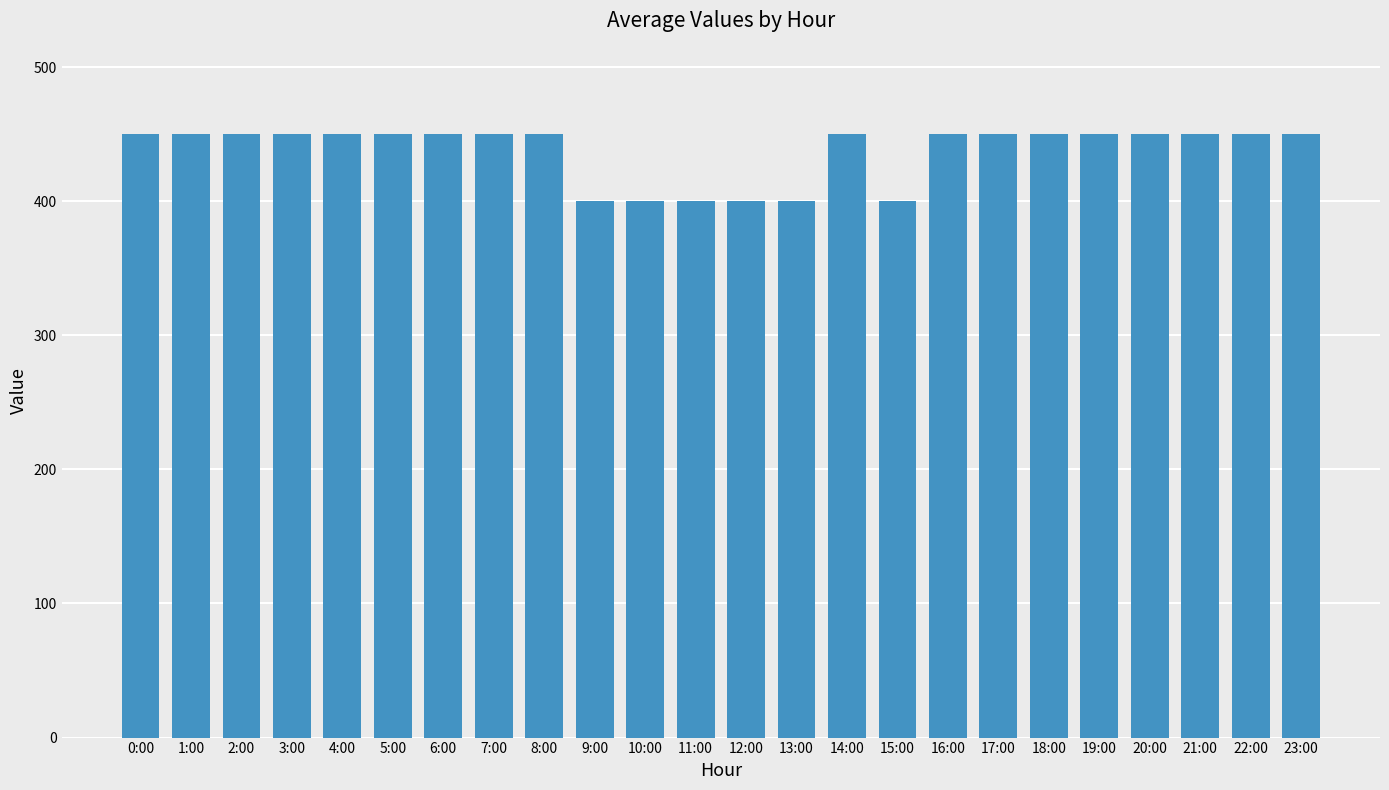

What is the greatest value displayed?

450